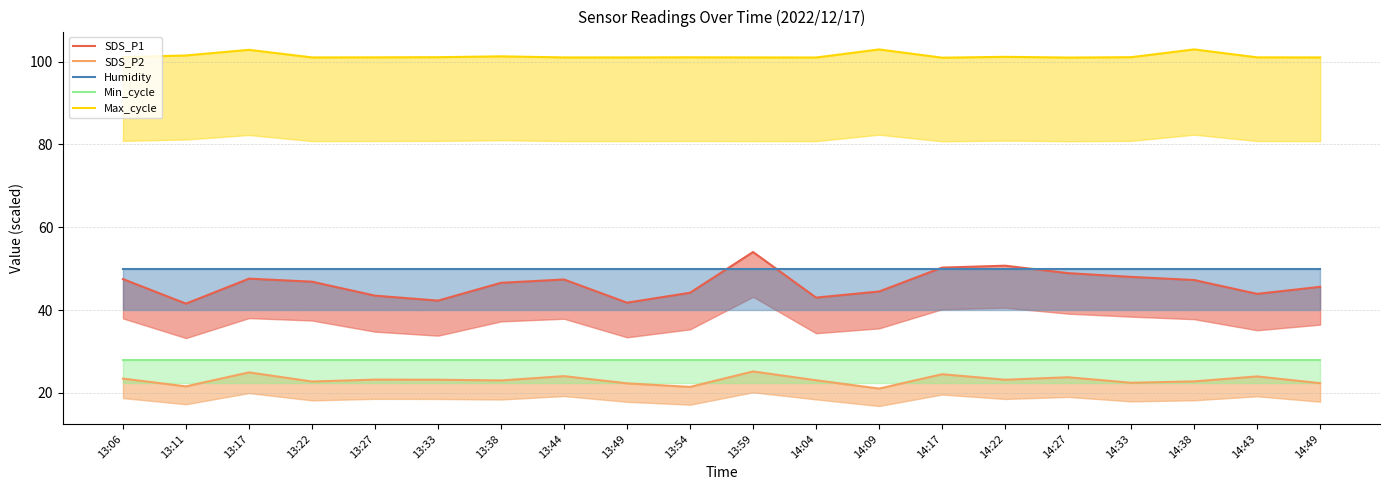

True or false: Humidity and SDS_P1 intersect in this chart.

True